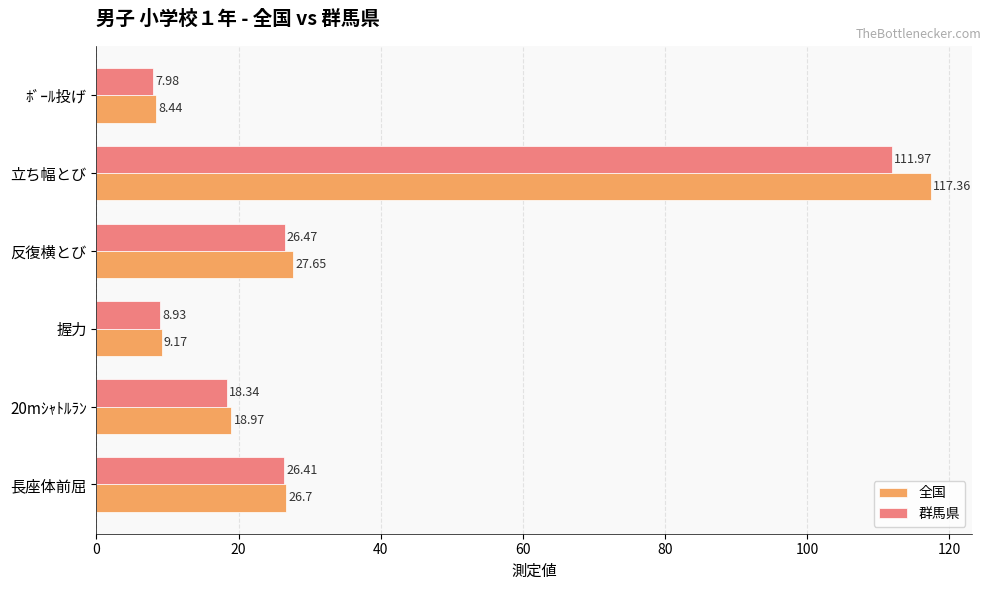

At which label is 全国 closest to 62?

反復横とび